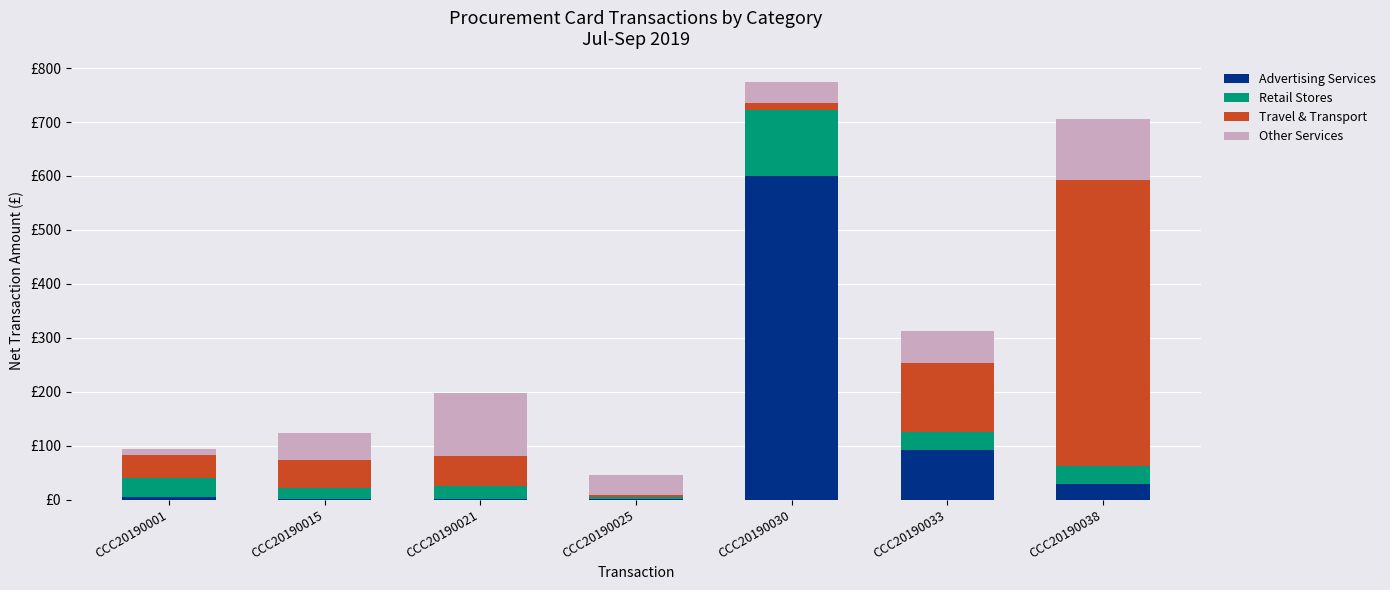

Are the bars grouped side by side (vs. stacked)?

No